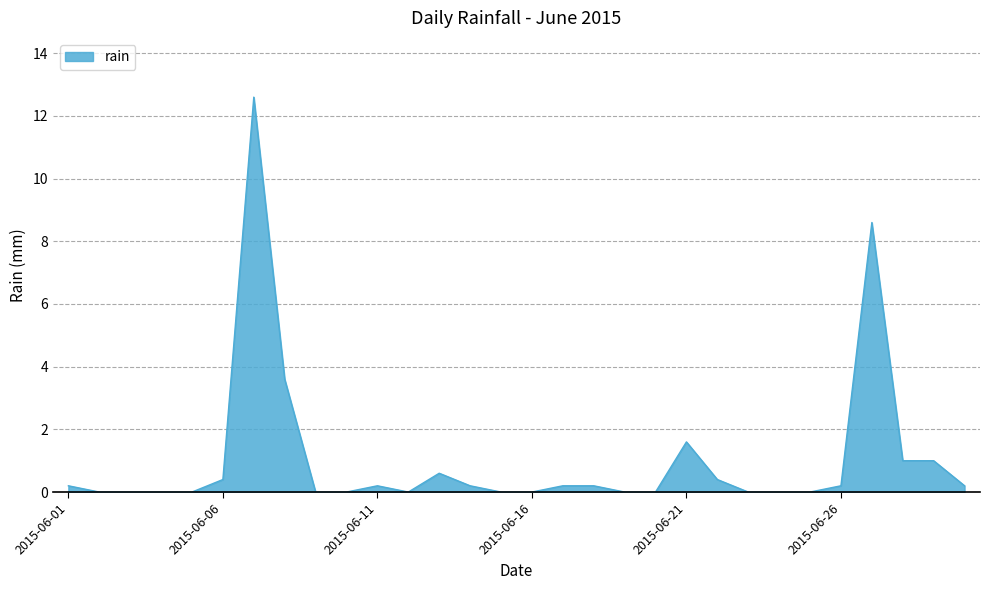

What is the difference between the maximum and minimum values?

12.6